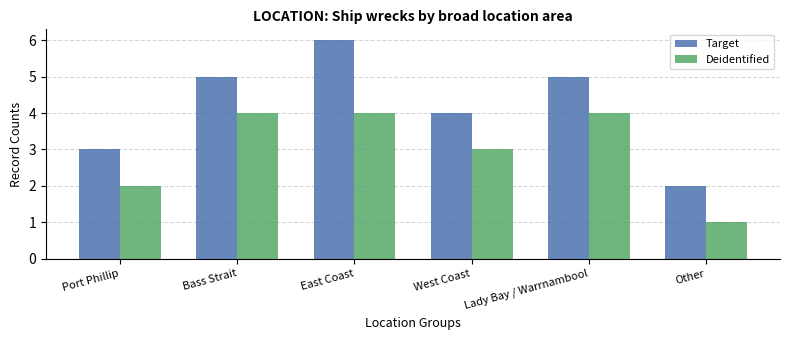

The value of Target at Bass Strait is 5. True or false?

True